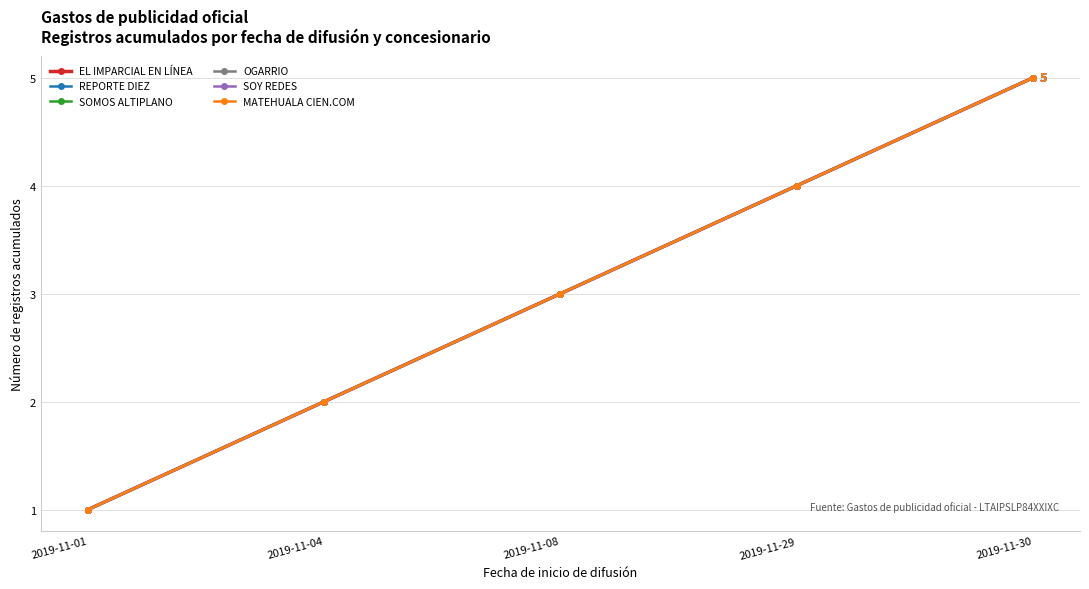

What is the value of the MATEHUALA CIEN.COM point at the 2nd from the left?

2